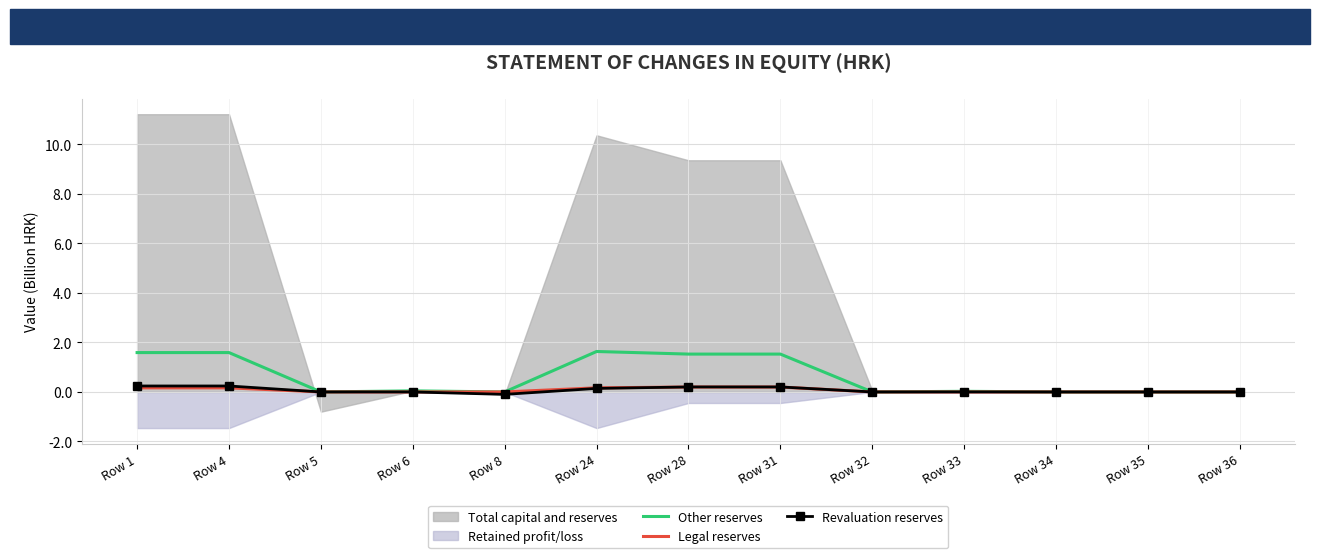

Is the value of Other reserves at Row 4 greater than the value of Legal reserves at Row 8?

Yes